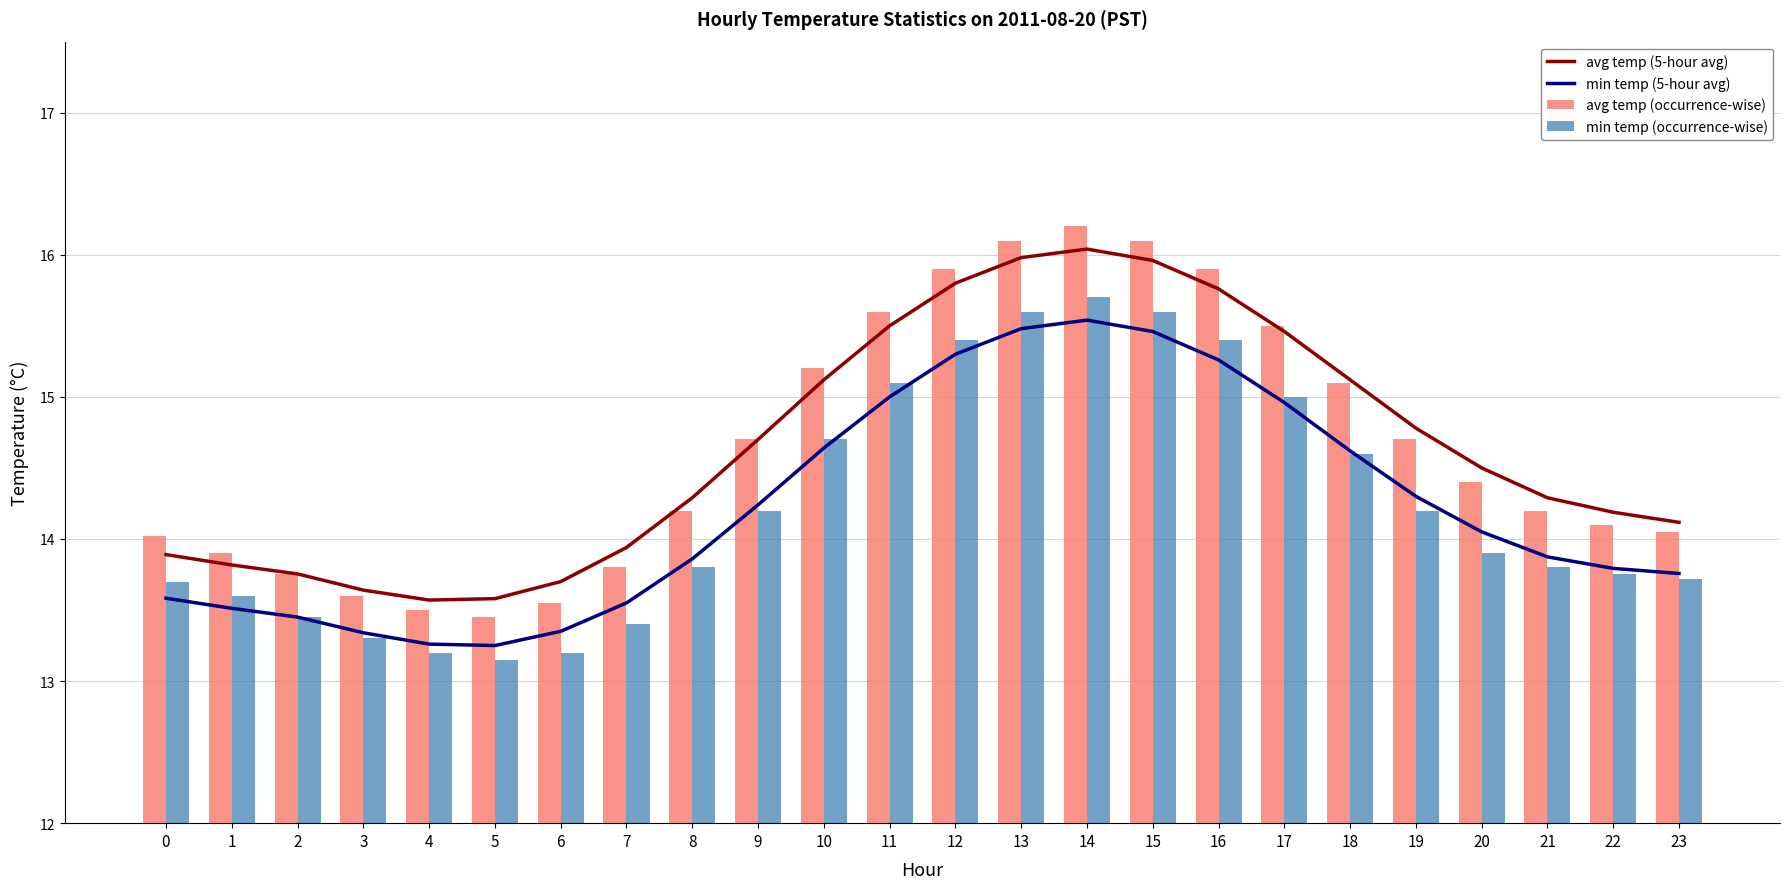

Rank the categories by avg temp (occurrence-wise) value from highest to lowest.

14, 13, 15, 12, 16, 11, 17, 10, 18, 9, 19, 20, 8, 21, 22, 23, 0, 1, 7, 2, 3, 6, 4, 5